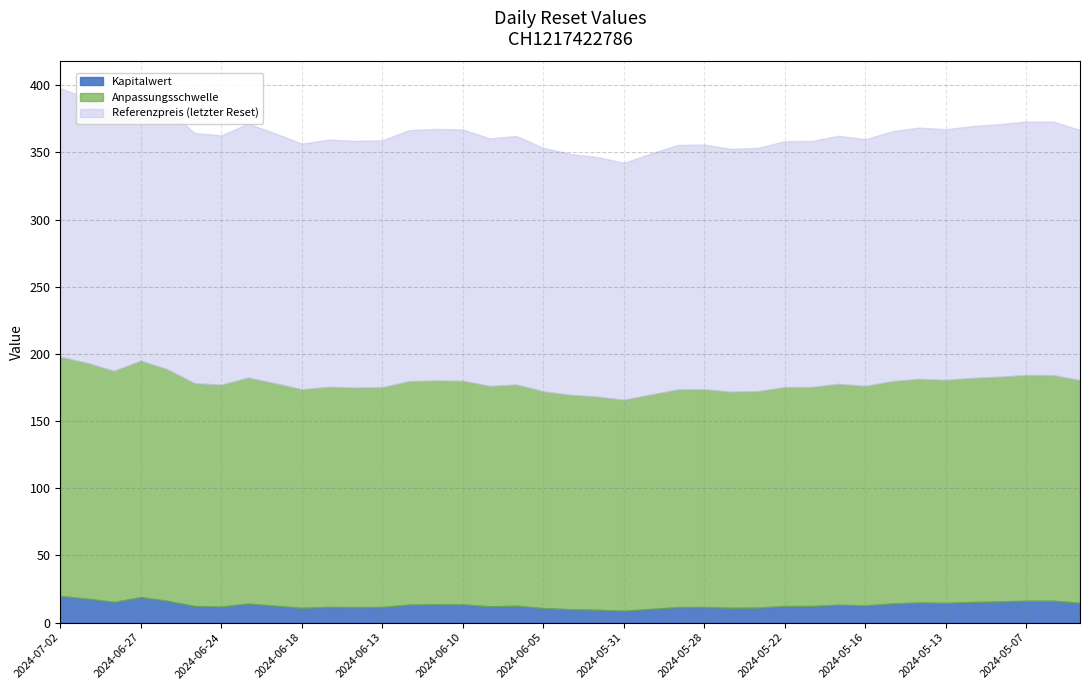

What is the total value across all series at 2024-06-04?

348.9